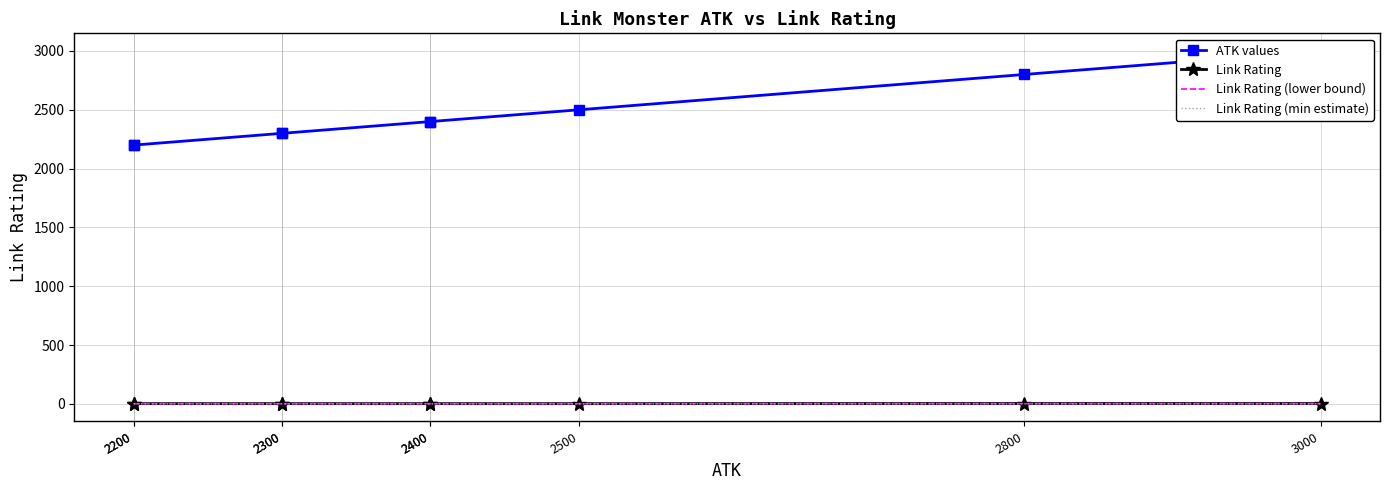

True or false: Link Rating has a value of 4.1 at 2400.

False